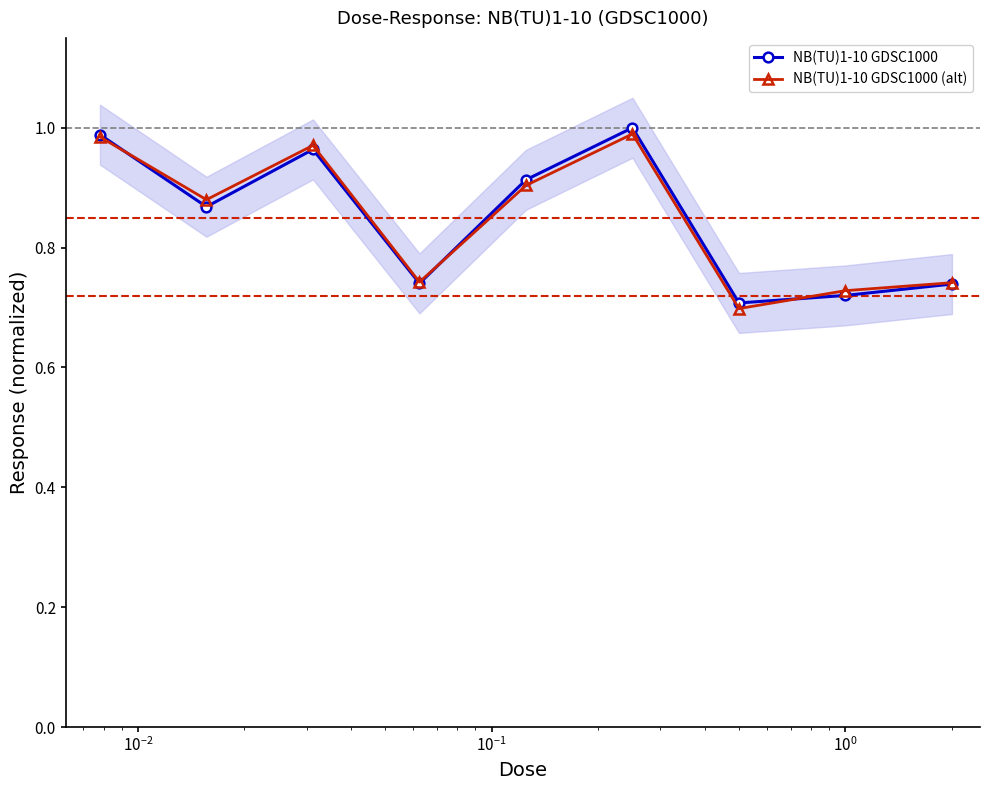

True or false: NB(TU)1-10 GDSC1000 has more than 1 points higher than both neighbors.

True